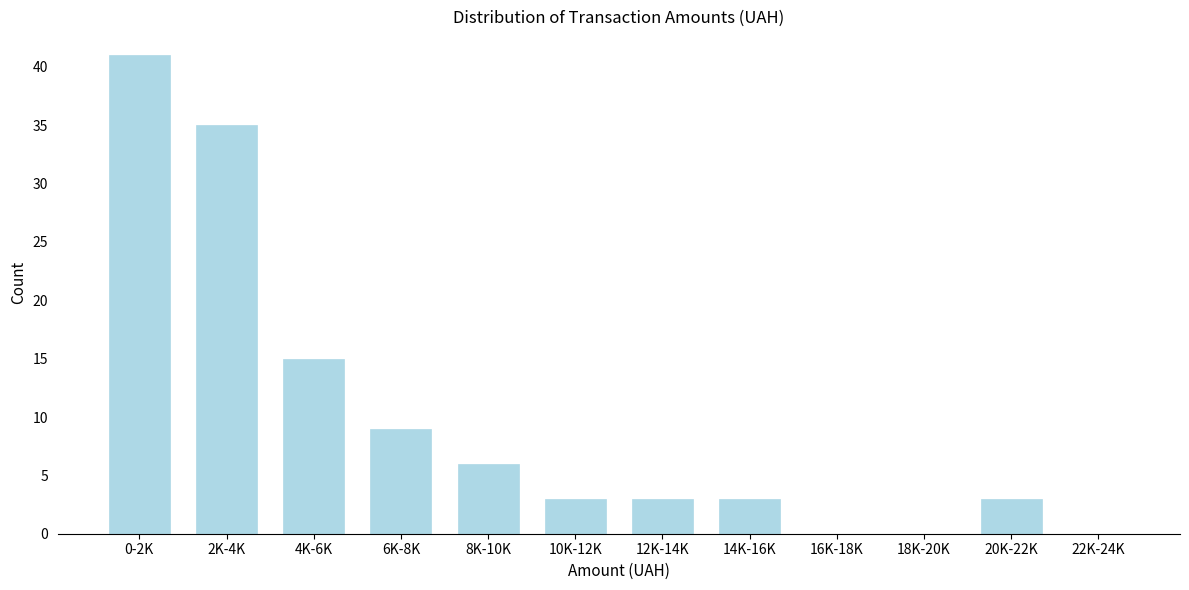

Reading right to left, list all the values displayed in this chart.

22K-24K=0	20K-22K=3	18K-20K=0	16K-18K=0	14K-16K=3	12K-14K=3	10K-12K=3	8K-10K=6	6K-8K=9	4K-6K=15	2K-4K=35	0-2K=41